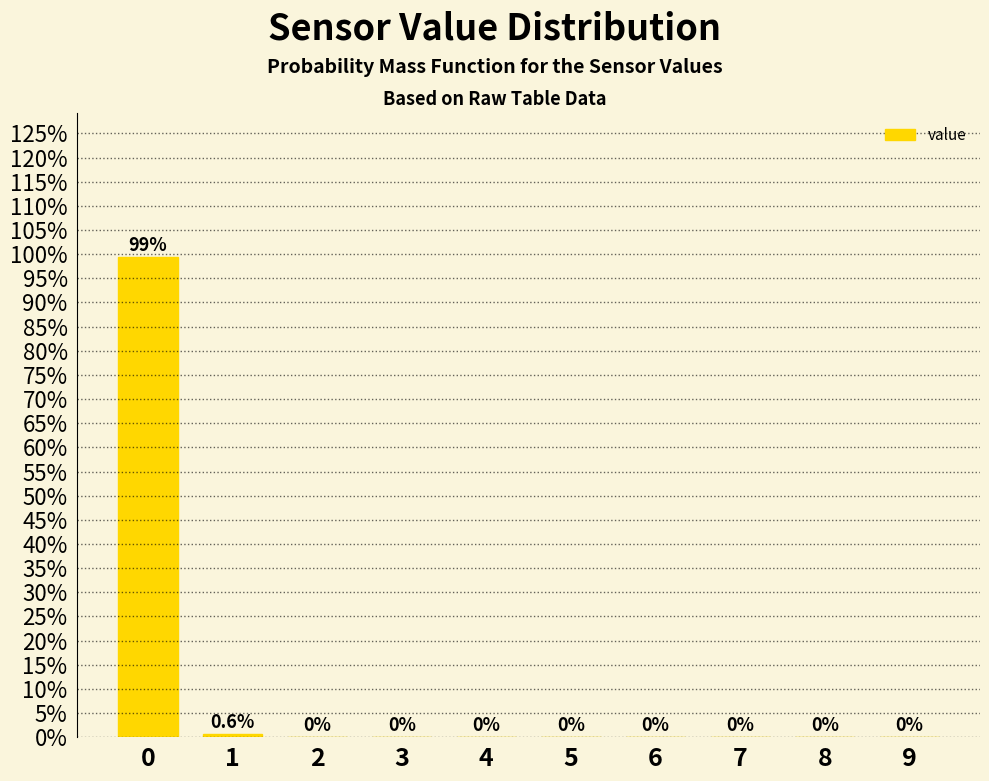

Reading left to right, what are all the values shown in this chart?

0=99.4	1=0.6	2=0.0	3=0.0	4=0.0	5=0.0	6=0.0	7=0.0	8=0.0	9=0.0